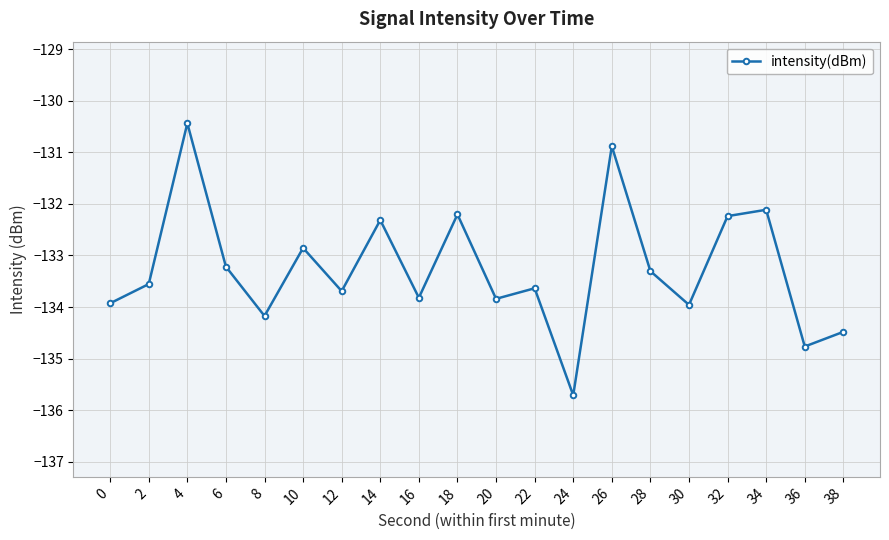

Count the number of values greater than -133.

7